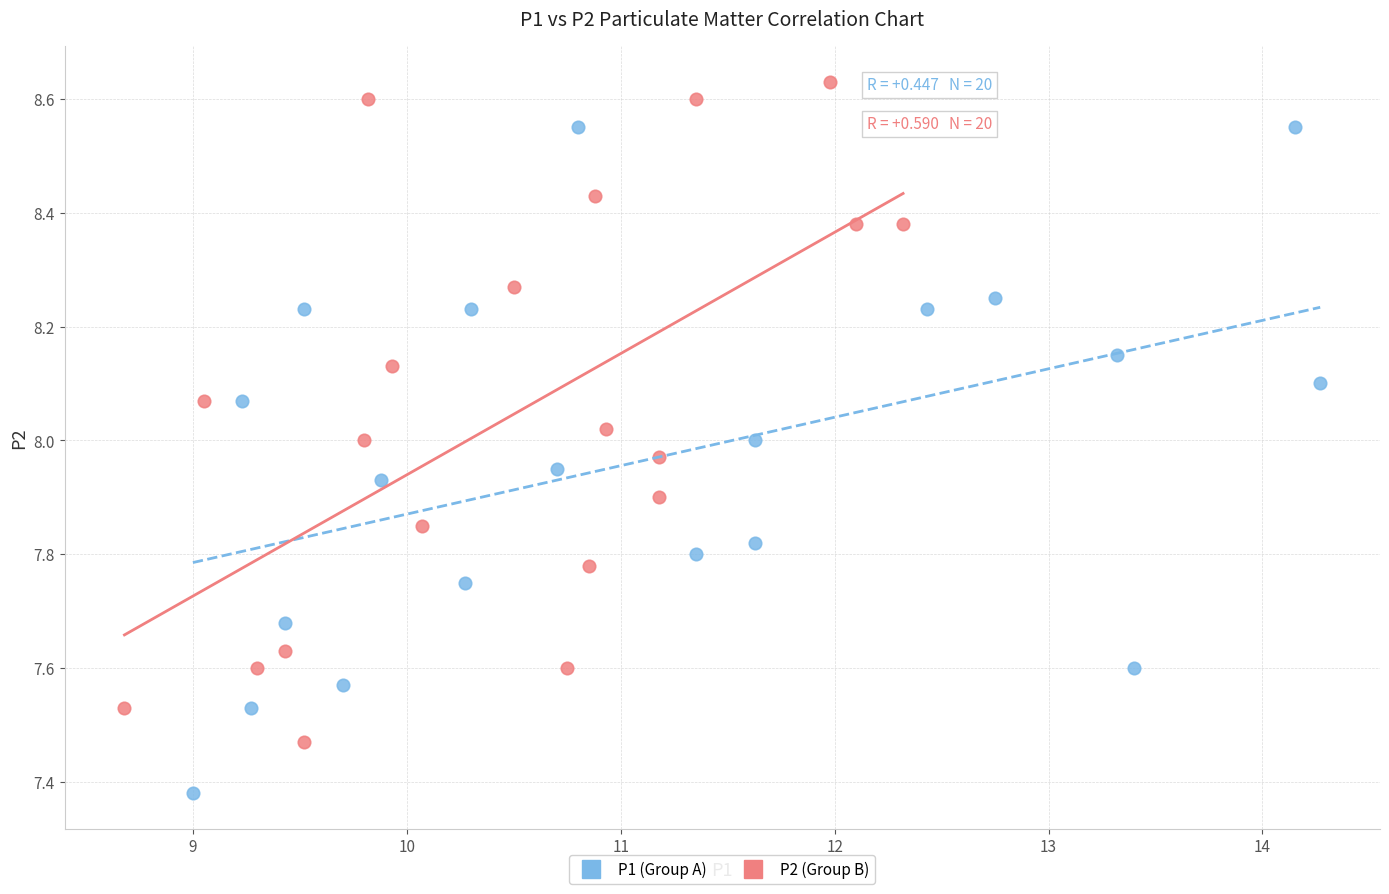

Which series contains the highest Y value?

P2 (Group B)